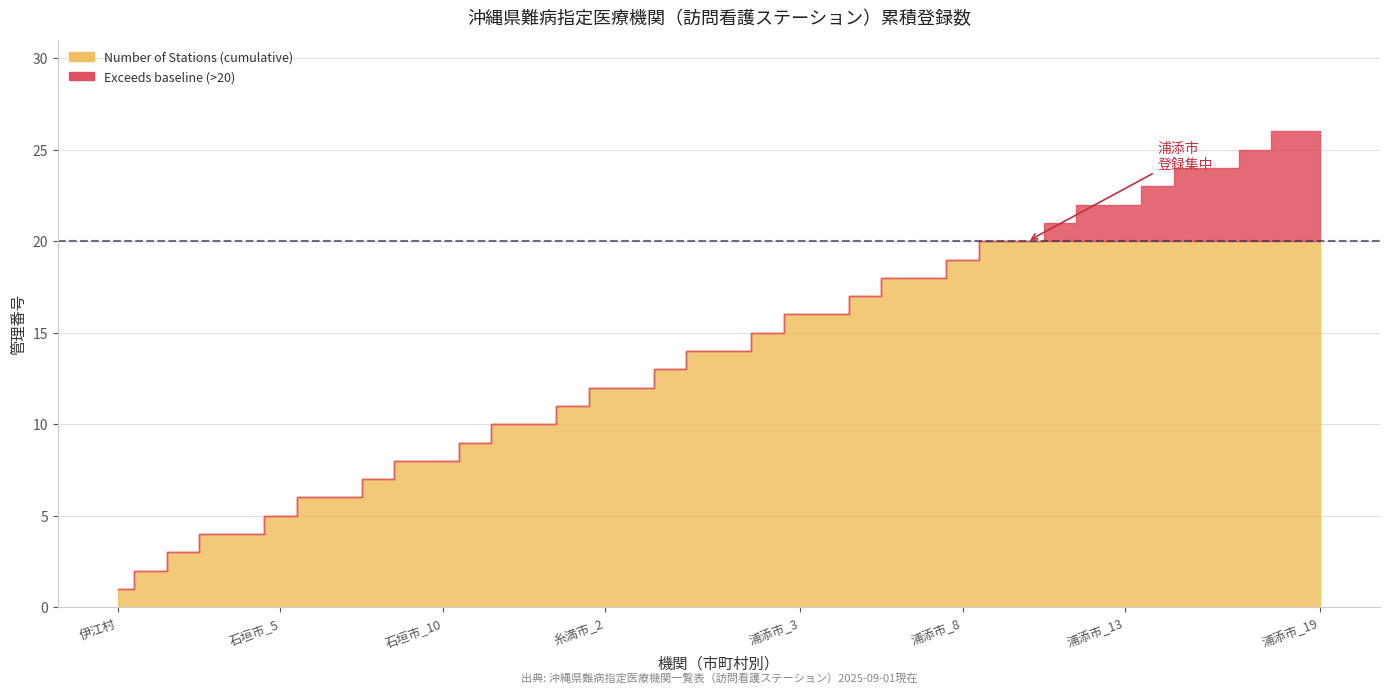

What is the value of the 14th point from the left?

10